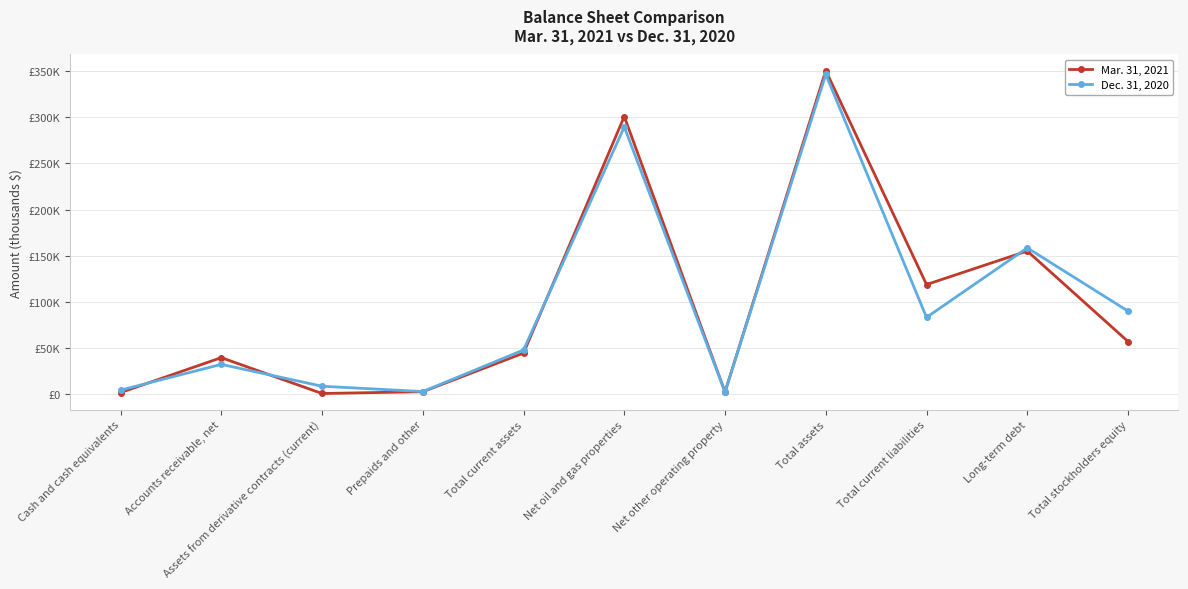

Reading left to right, extract all data points from this chart.

Mar. 31, 2021: Cash and cash equivalents=1671	Accounts receivable, net=39534	Assets from derivative contracts (current)=672	Prepaids and other=2591	Total current assets=44468	Net oil and gas properties=300874	Net other operating property=2267	Total assets=350599	Total current liabilities=118762	Long-term debt=155086	Total stockholders equity=57011
Dec. 31, 2020: Cash and cash equivalents=4295	Accounts receivable, net=32242	Assets from derivative contracts (current)=8559	Prepaids and other=2740	Total current assets=47836	Net oil and gas properties=289605	Net other operating property=2386	Total assets=346497	Total current liabilities=83176	Long-term debt=158489	Total stockholders equity=89958